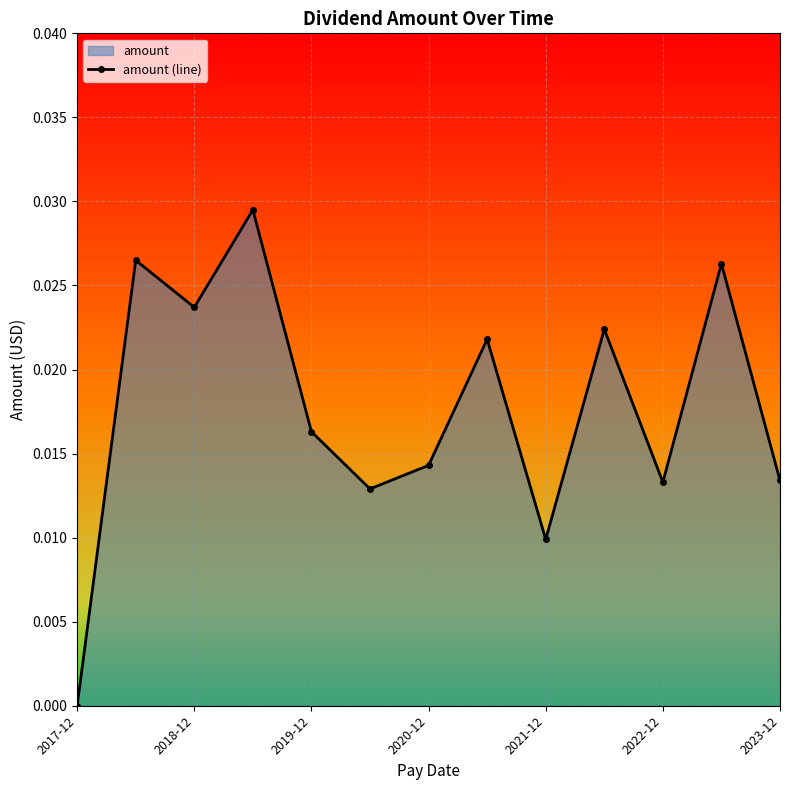

What is the label of the 13th point from the right?

2017-12